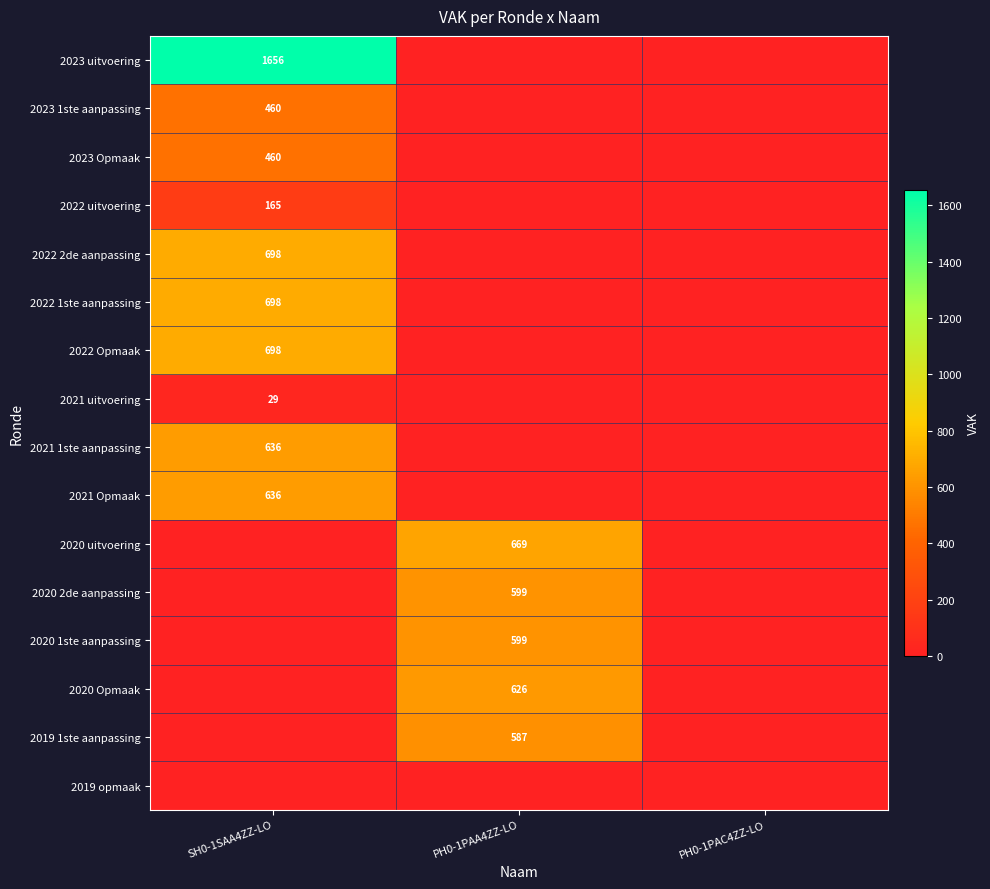

The 2022 Opmaak series shows 698 at SH0-1SAA4ZZ-LO. True or false?

True